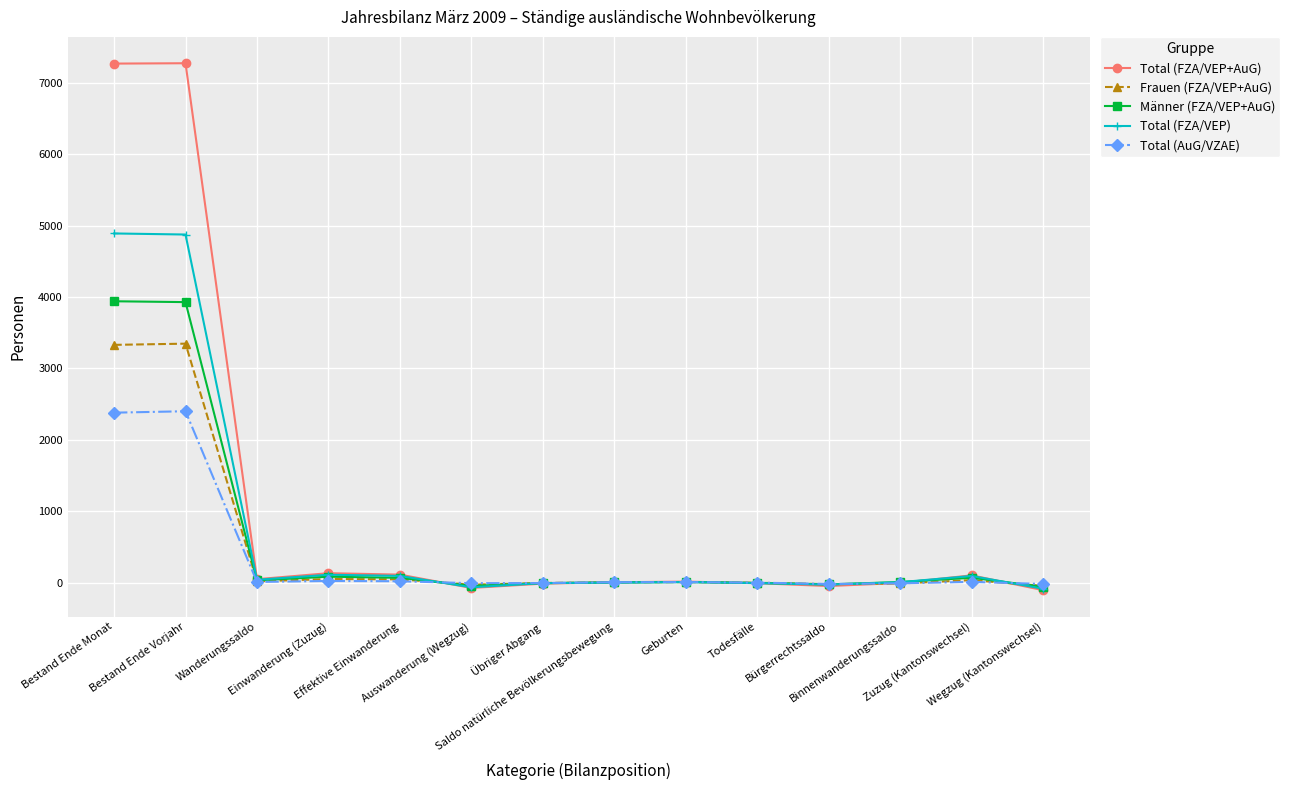

Rank the series by their maximum value, from highest to lowest.

Total (FZA/VEP+AuG), Total (FZA/VEP), Männer (FZA/VEP+AuG), Frauen (FZA/VEP+AuG), Total (AuG/VZAE)